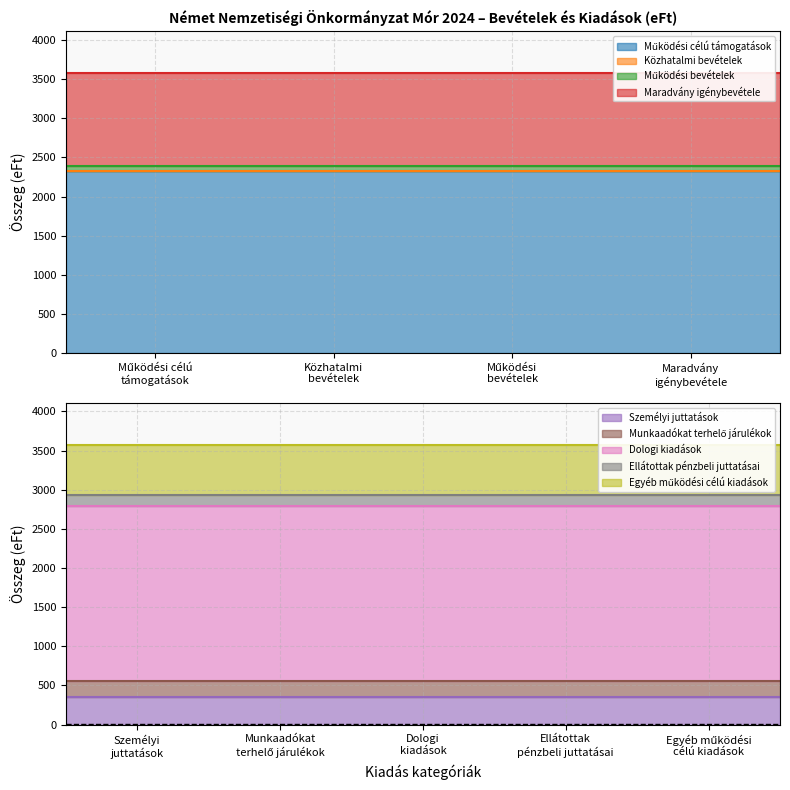

Which series has the widest spread of values?

Működési célú támogatások